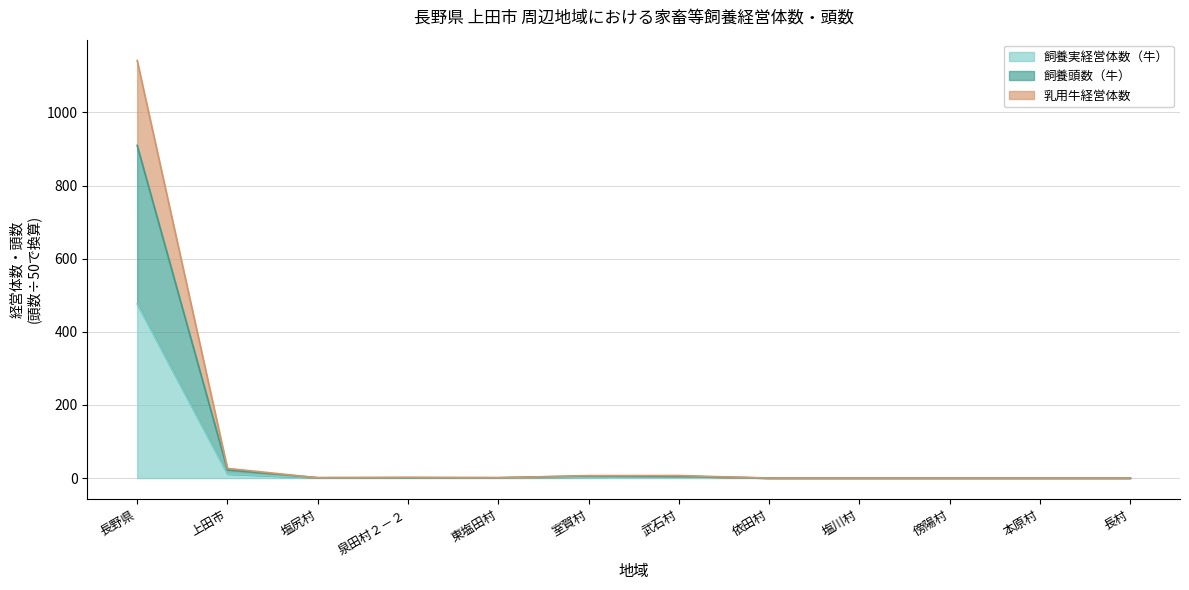

True or false: 飼養頭数（牛） and 乳用牛経営体数 cross at least once.

False